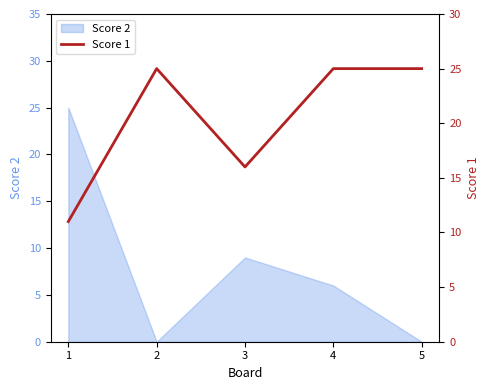

What is the maximum value shown in the chart?

25